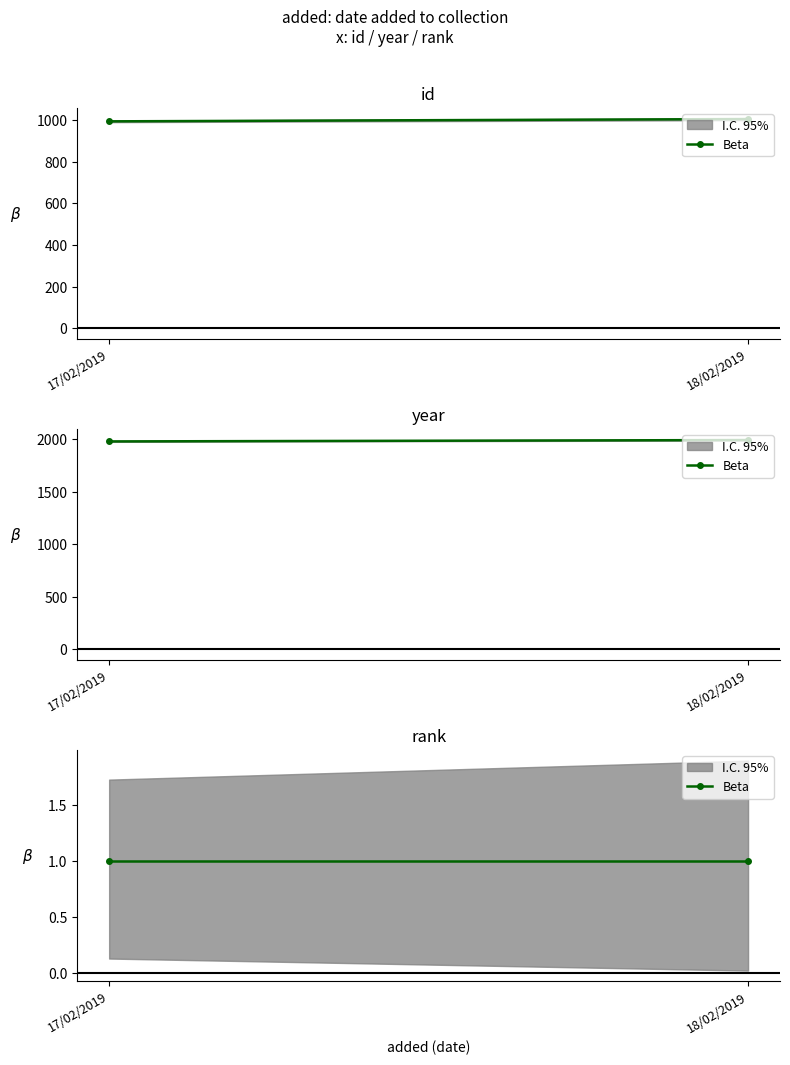

The rank series shows 1 at 17/02/2019. True or false?

True